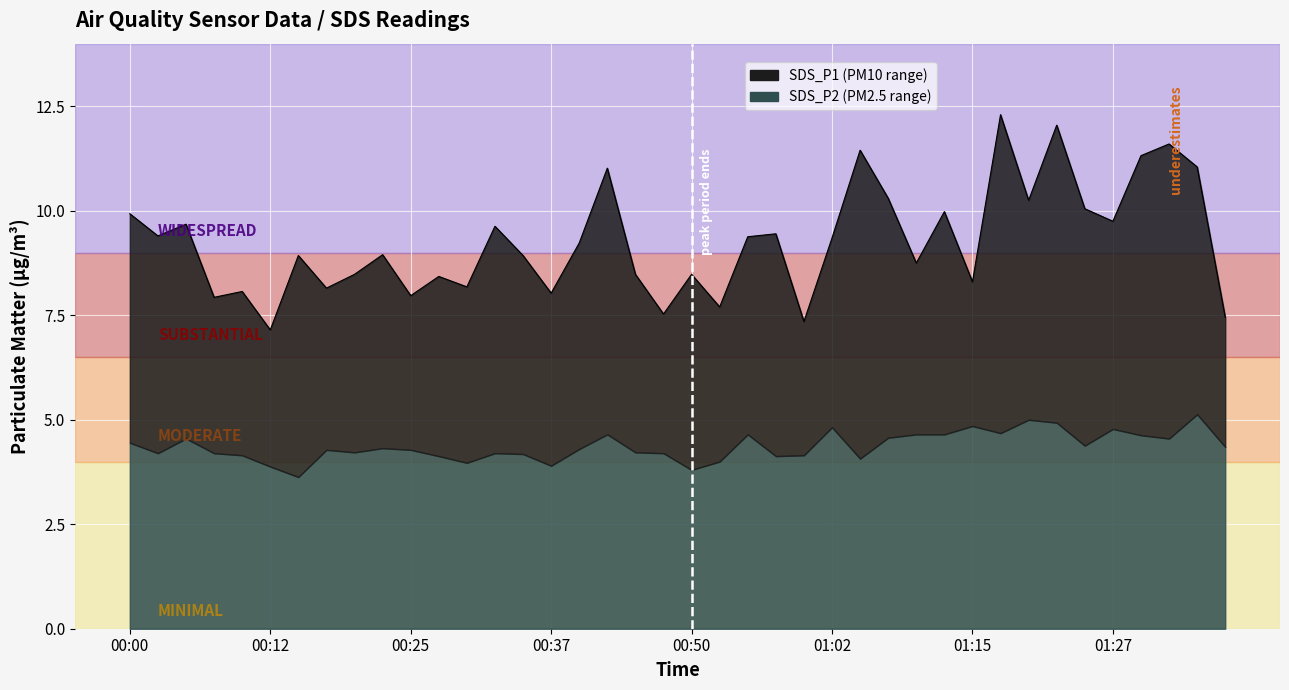

True or false: SDS_P1 and SDS_P2 cross at least once.

False